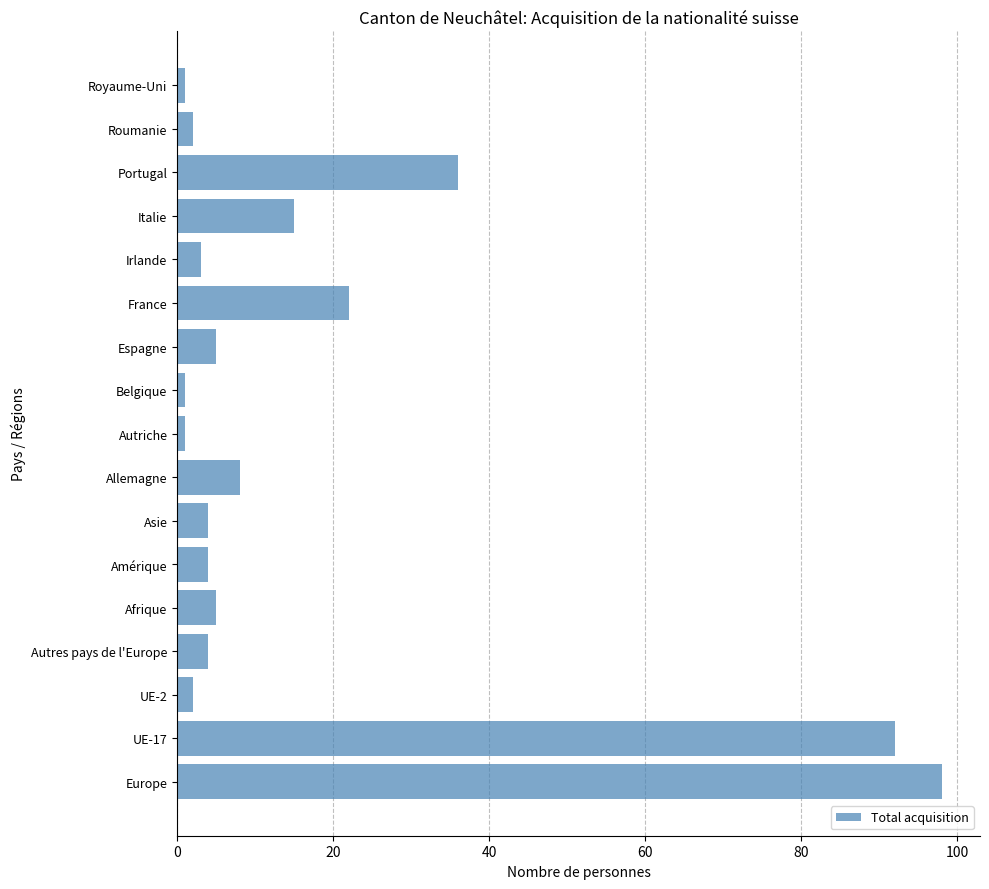

What is the average value?

18